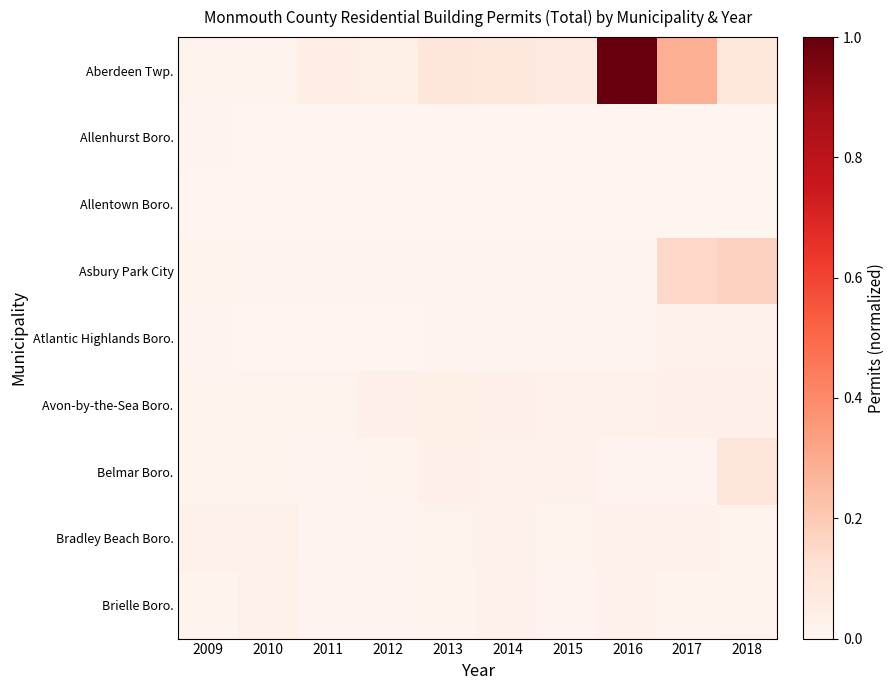

How many categories are shown in the chart?

10